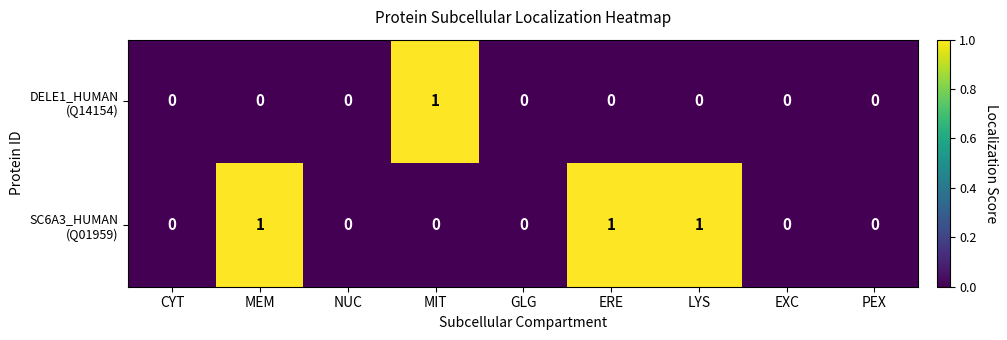

Which category has the highest value across all series?

MIT